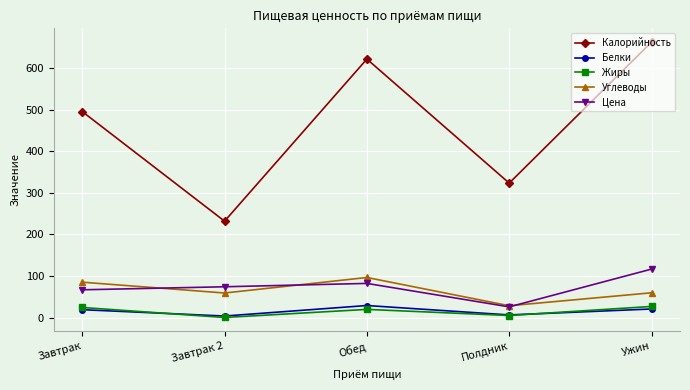

The Цена series shows 116.6 at Ужин. True or false?

True